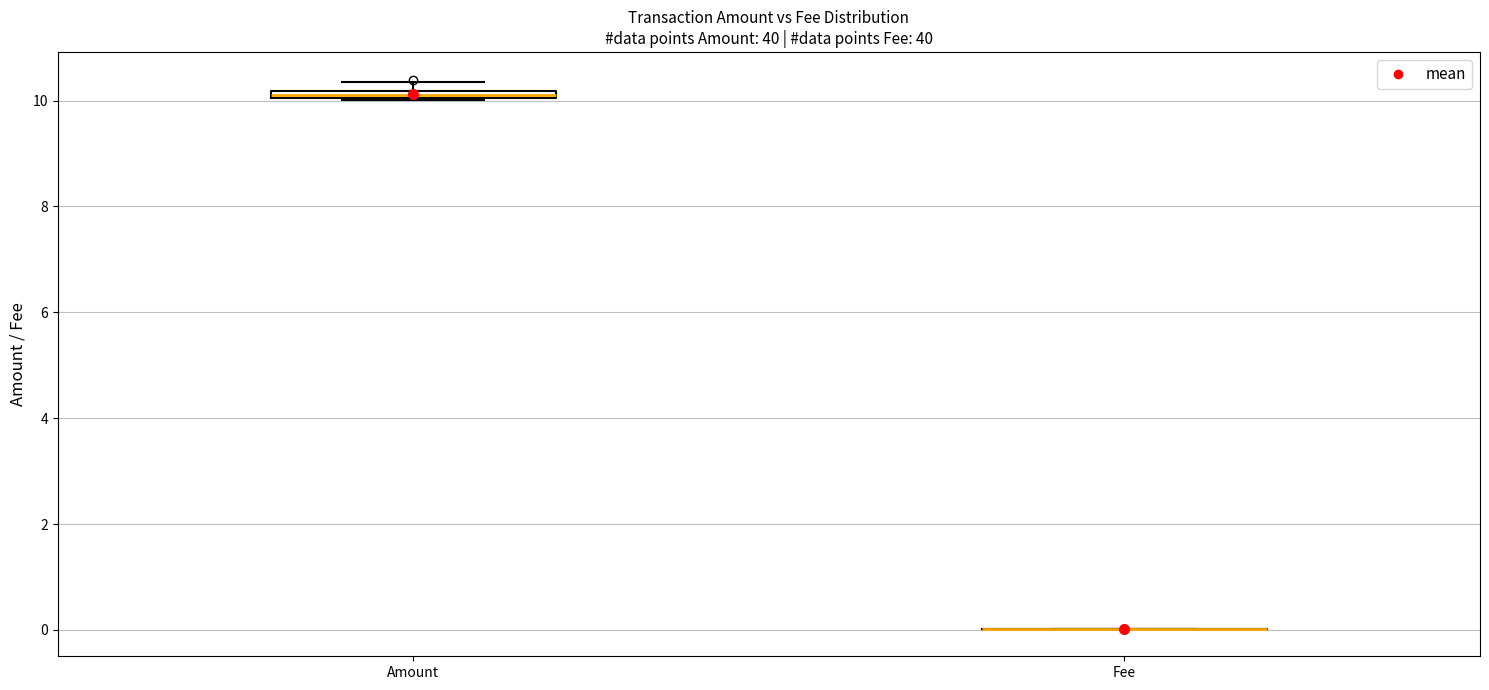

Where is the lower edge of the box for Amount on the y-axis? The values are not printed on the chart, so give them approximately, as read against the axis.

10.0